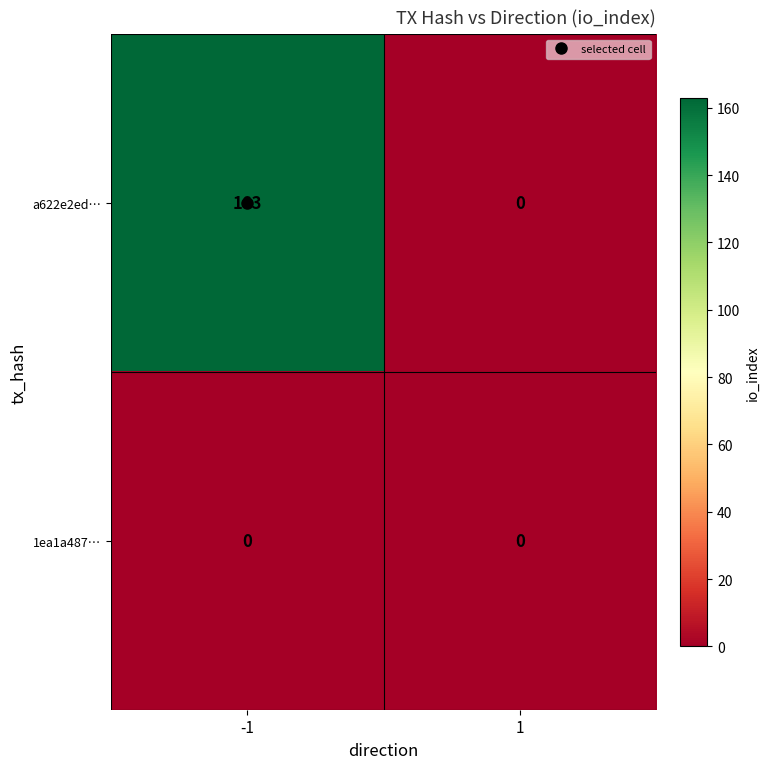

Rank the series by their maximum value, from highest to lowest.

a622e2ed…, 1ea1a487…